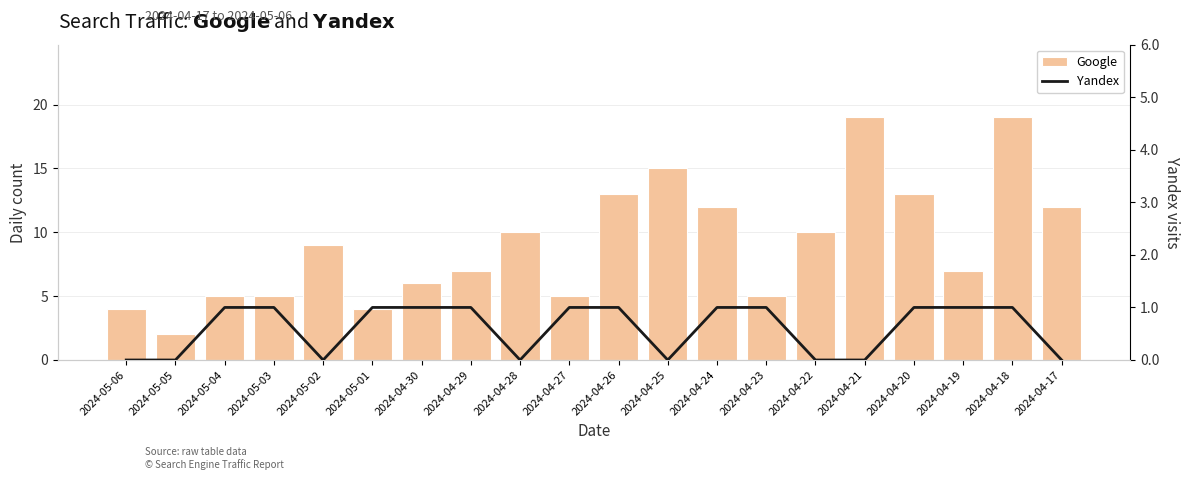

Reading right to left, what are all the values shown in this chart?

Google: 12	19	7	13	19	10	5	12	15	13	5	10	7	6	4	9	5	5	2	4
Yandex: 0	1	1	1	0	0	1	1	0	1	1	0	1	1	1	0	1	1	0	0